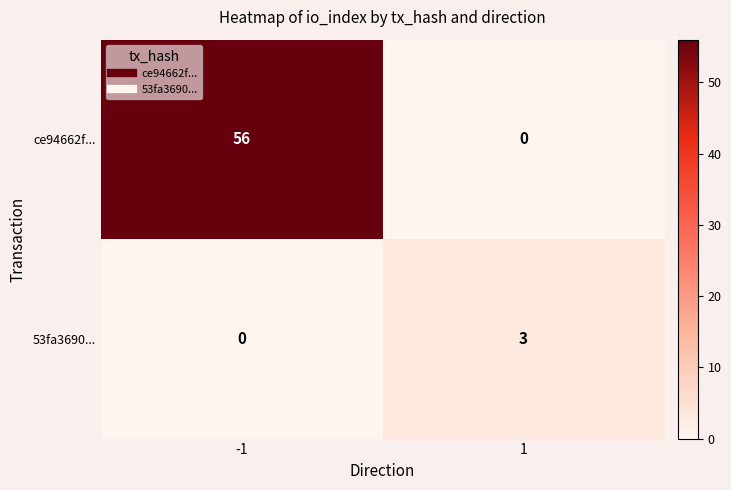

Which series has the widest spread of values?

ce94662f...